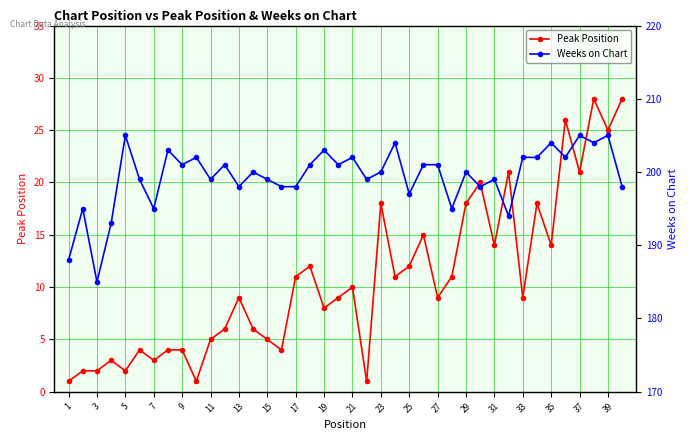

What are all the series names shown in the legend?

Peak Position, Weeks on Chart